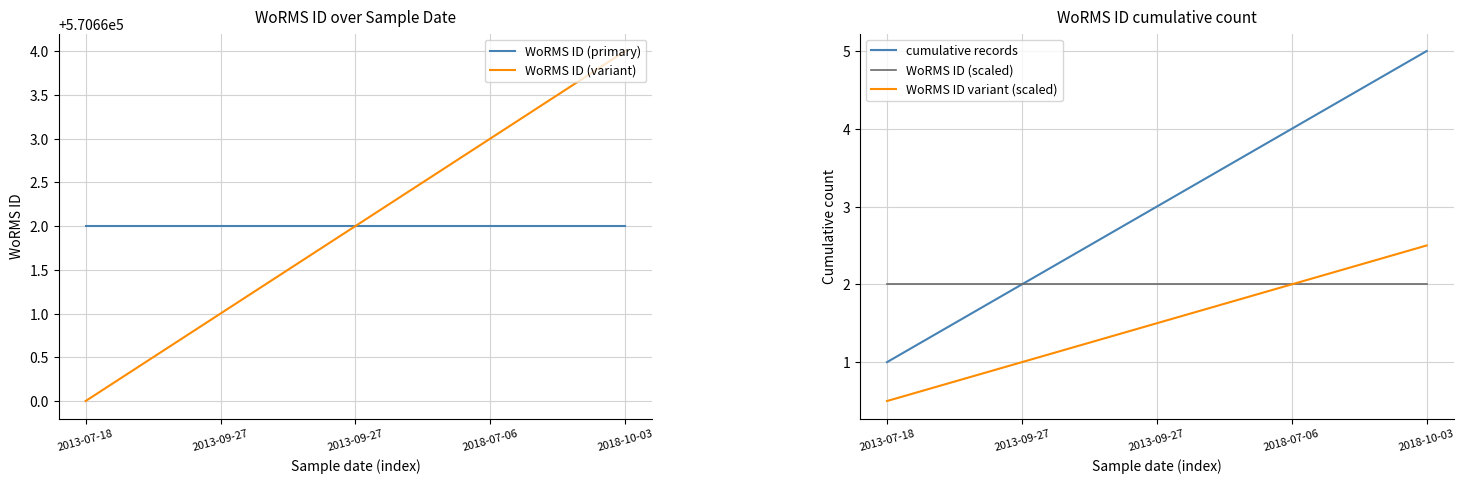

What is the greatest value displayed?

570664.0